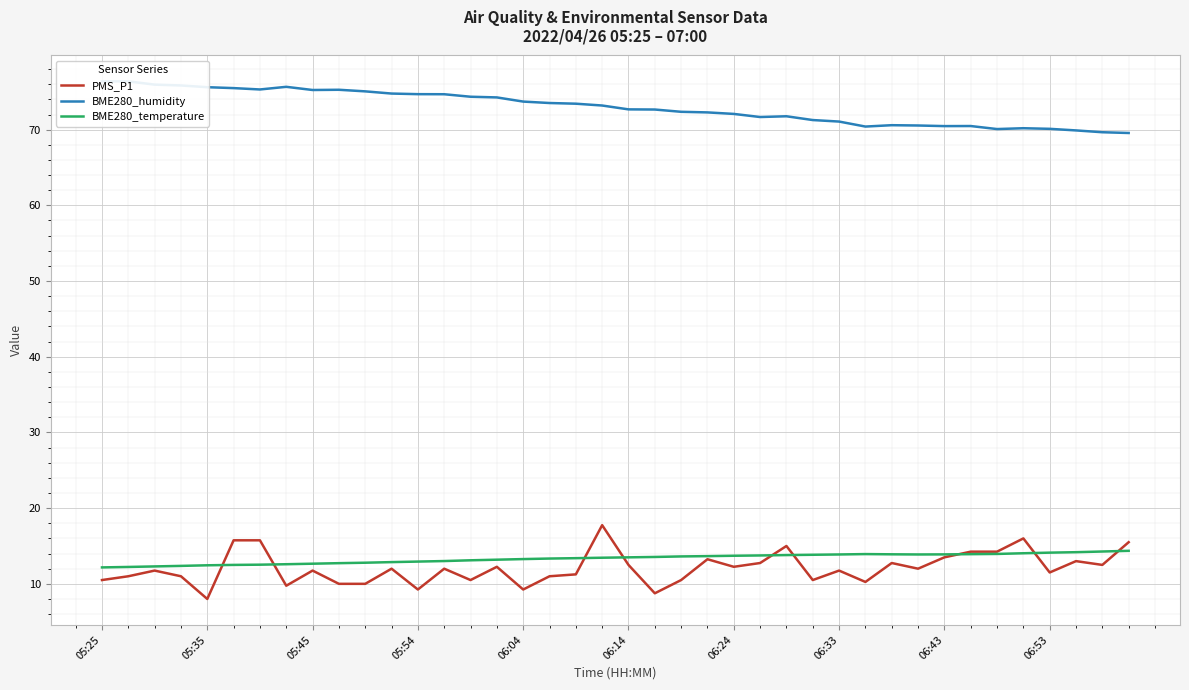

How many distinct data groups are displayed?

3